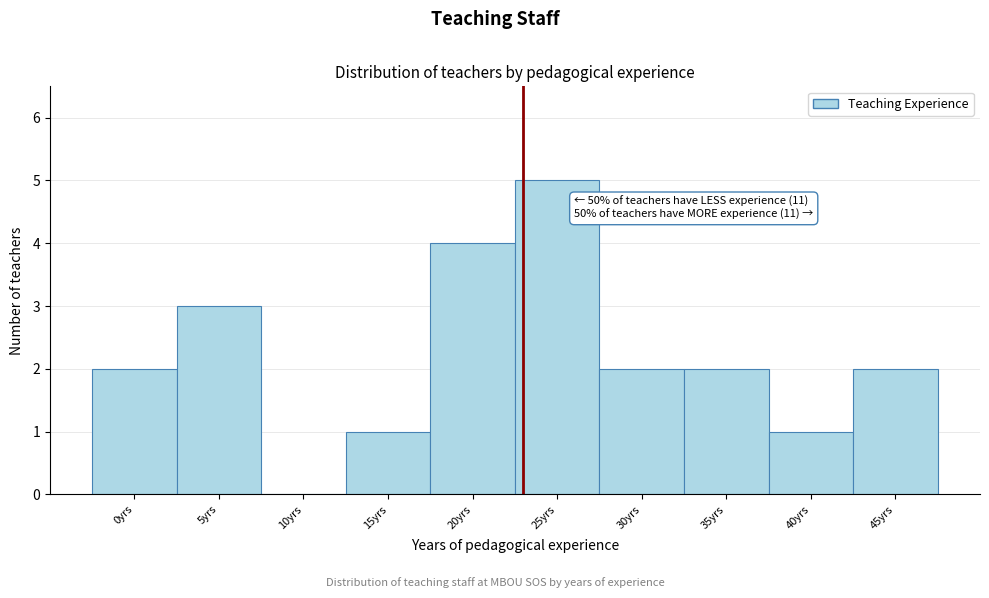

Reading left to right, what are all the values shown in this chart?

0yrs=2	5yrs=3	10yrs=0	15yrs=1	20yrs=4	25yrs=5	30yrs=2	35yrs=2	40yrs=1	45yrs=2